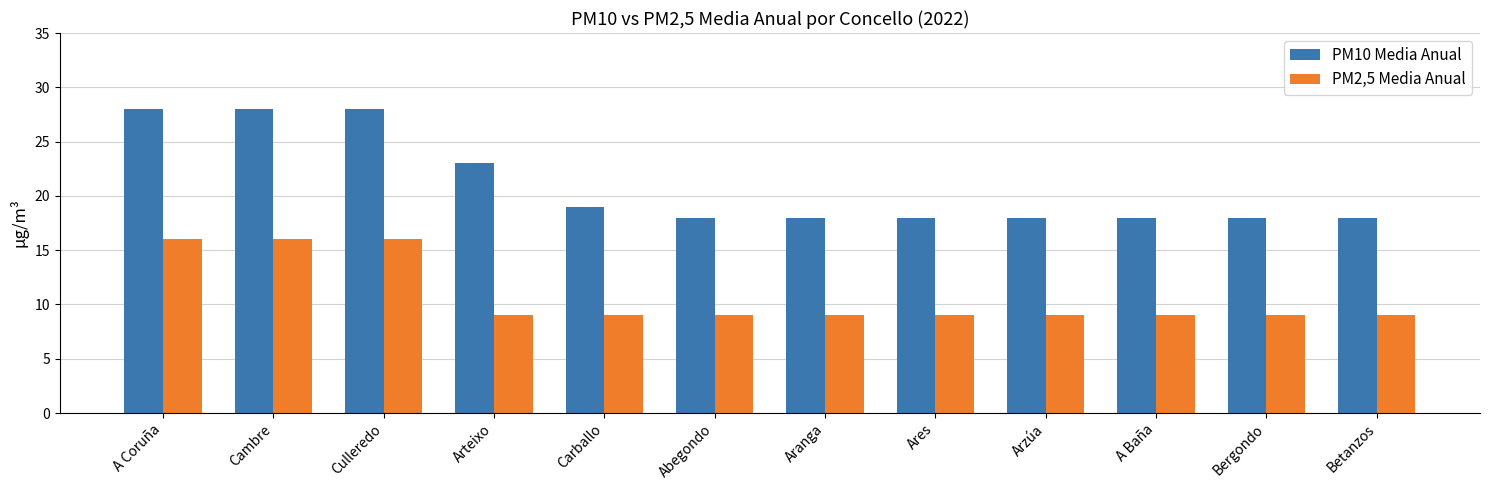

Rank the series at Betanzos from highest to lowest value.

PM10 Media Anual, PM2,5 Media Anual